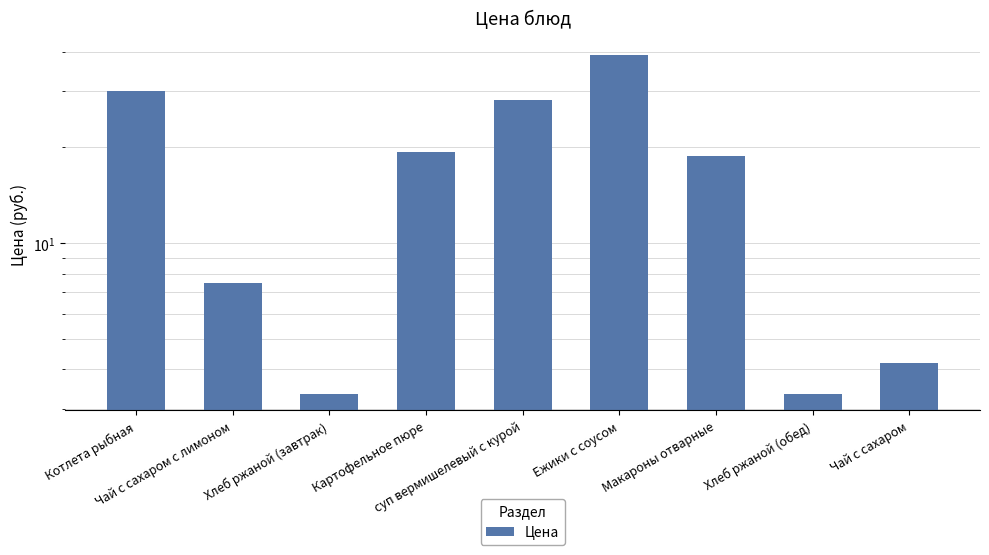

List the labels in order of value, smallest first.

Хлеб ржаной (завтрак), Хлеб ржаной (обед), Чай с сахаром, Чай с сахаром с лимоном, Макароны отварные, Картофельное пюре, суп вермишелевый с курой, Котлета рыбная, Ежики с соусом